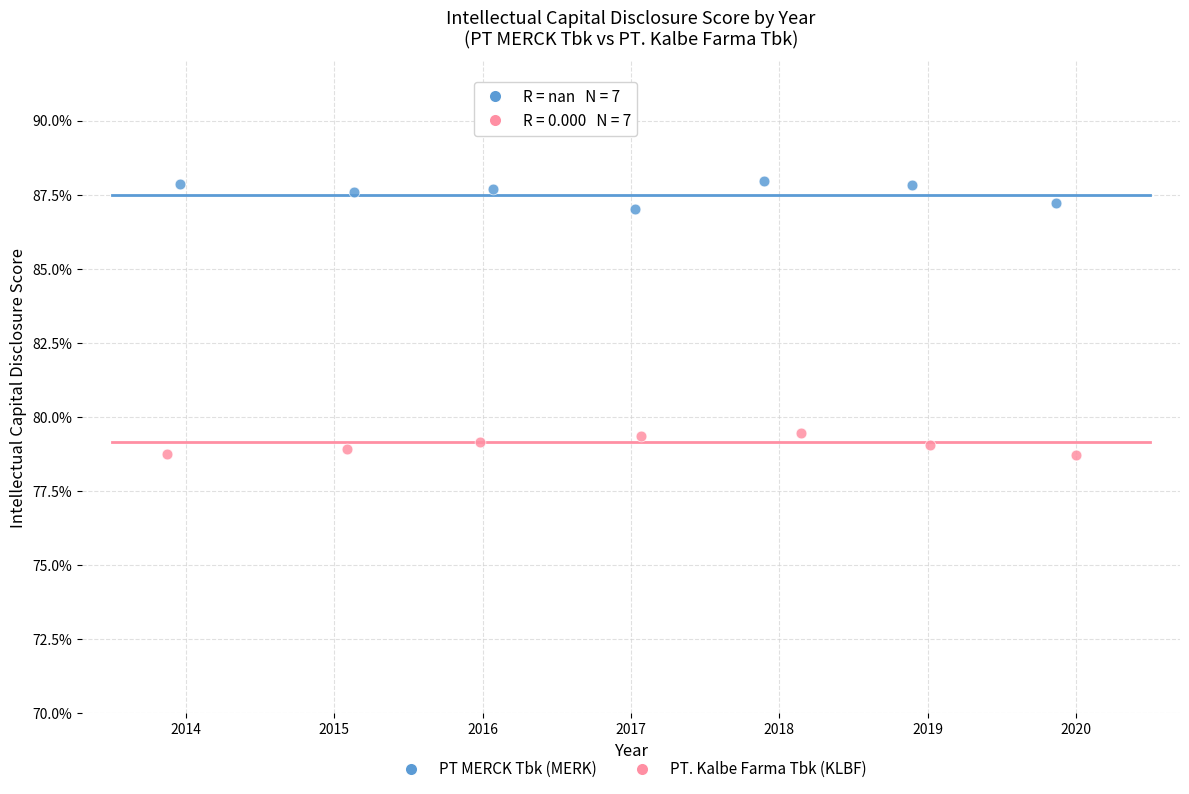

What are all the series names shown in the legend?

PT MERCK Tbk (MERK), PT. Kalbe Farma Tbk (KLBF)